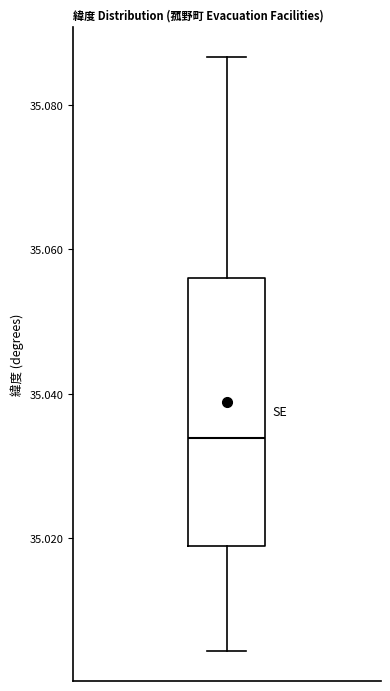

Where does the lower whisker of the box end on the y-axis? The values are not printed on the chart, so give them approximately, as read against the axis.

35.004